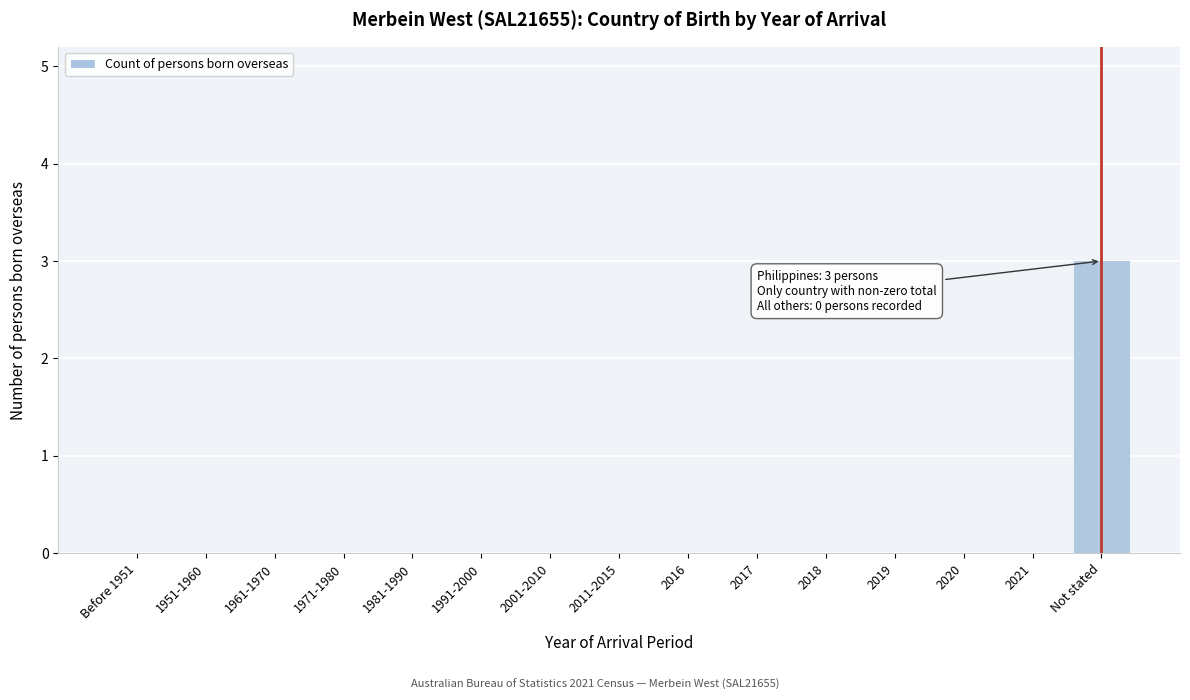

Reading left to right, transcribe all the data shown in this chart.

Before 1951=0	1951-1960=0	1961-1970=0	1971-1980=0	1981-1990=0	1991-2000=0	2001-2010=0	2011-2015=0	2016=0	2017=0	2018=0	2019=0	2020=0	2021=0	Not stated=3